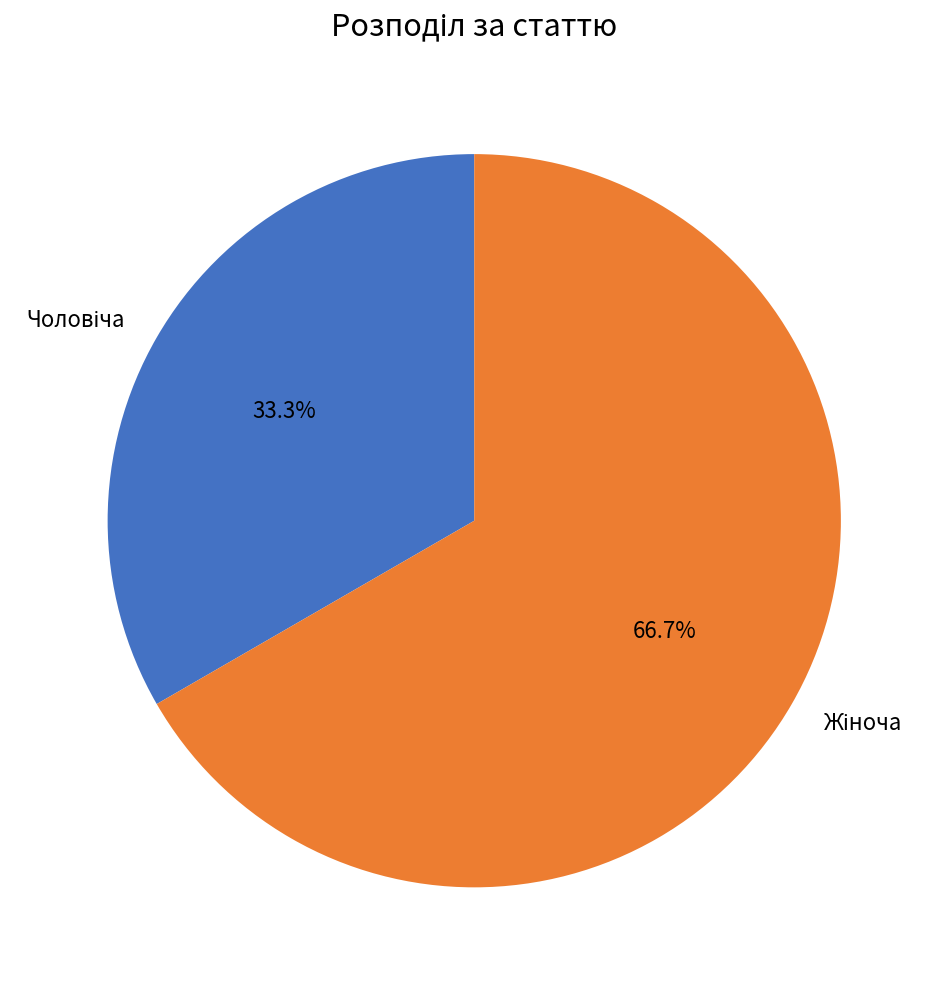

Is there any slice that represents more than half of the pie?

Yes